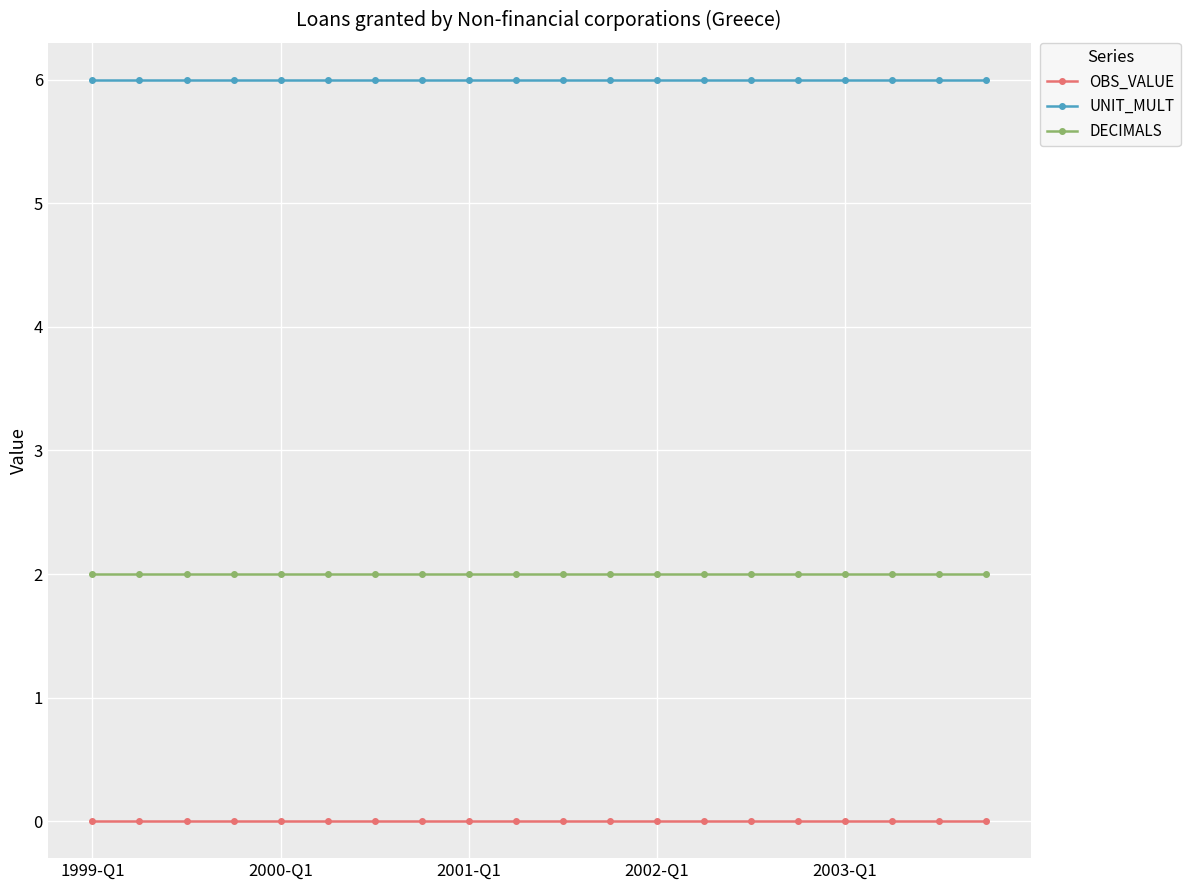

What is the sum of all UNIT_MULT values?

120